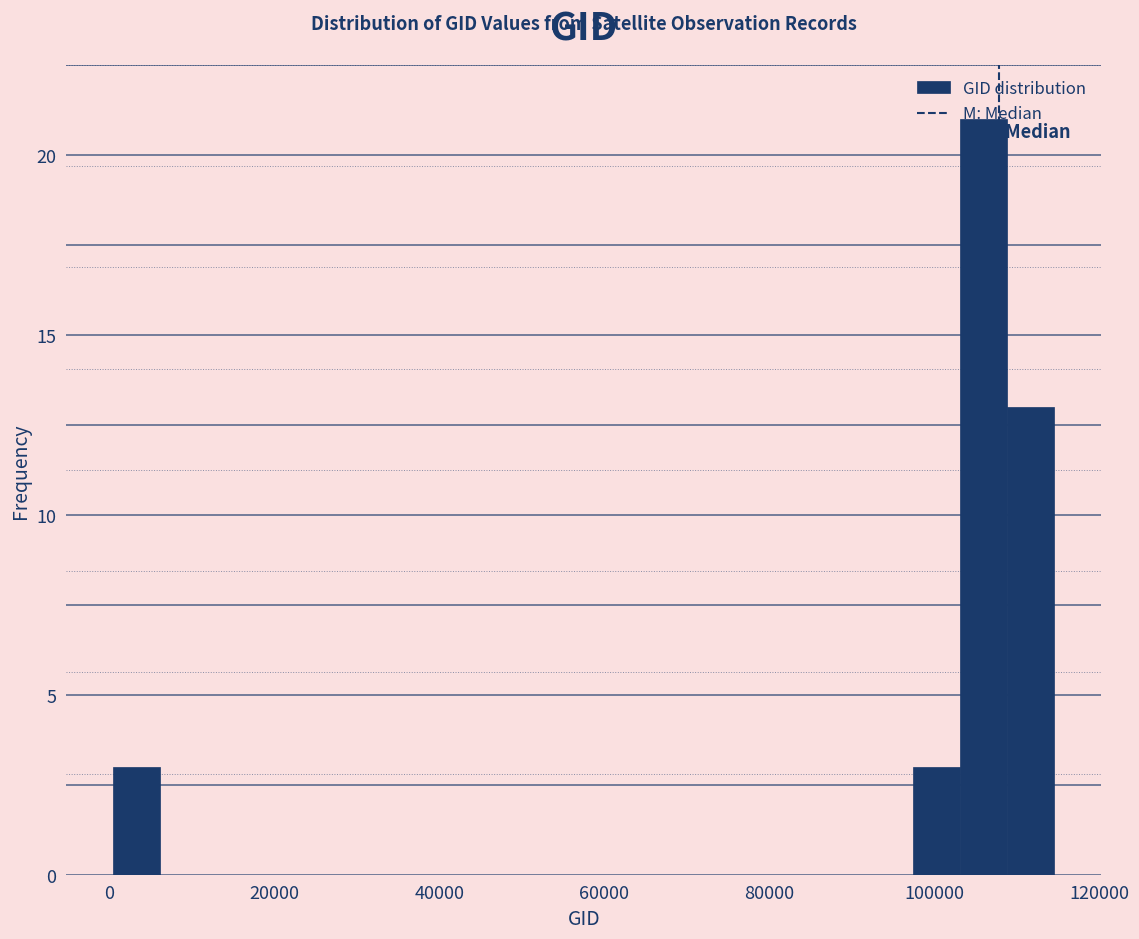

Around what value on the x-axis is the tallest bar? Give the approximate position of its centre, as read against the axis.

106000